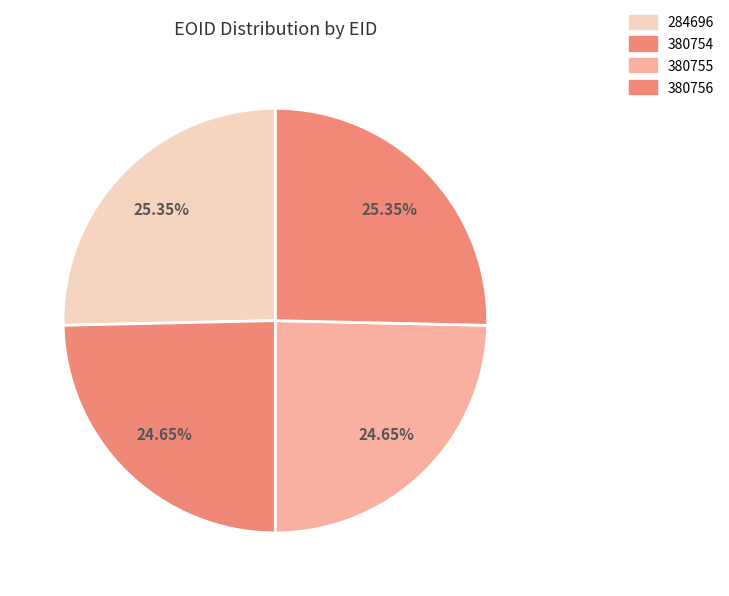

Approximately how many times larger is the value at 284696 compared to 380754?

1.0